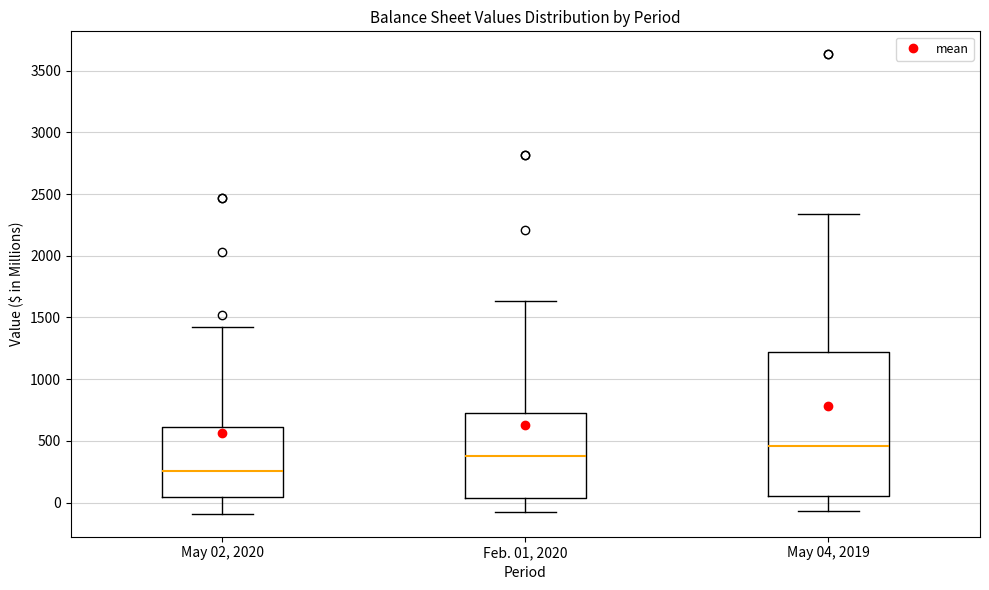

Reading left to right, transcribe this box plot: for each box, give where its median line is, the range the box spans, and where its two whiskers end, as read against the y-axis. The values are not printed on the chart, so give them approximately, as read against the axis.

May 02, 2020: median 250, box 50 to 600, whiskers -100 to 1400
Feb. 01, 2020: median 400, box 50 to 750, whiskers -100 to 1650
May 04, 2019: median 450, box 50 to 1200, whiskers -50 to 2350